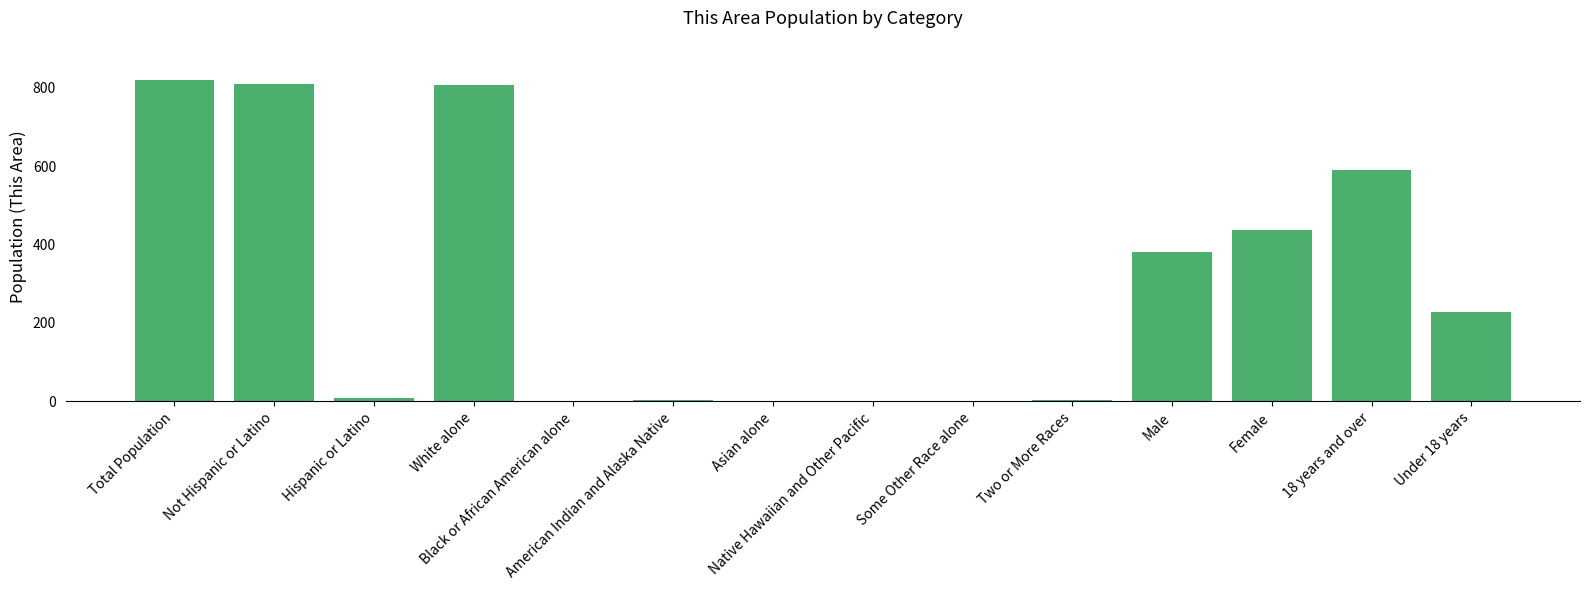

Is it true that the value at Two or More Races is 3?

True